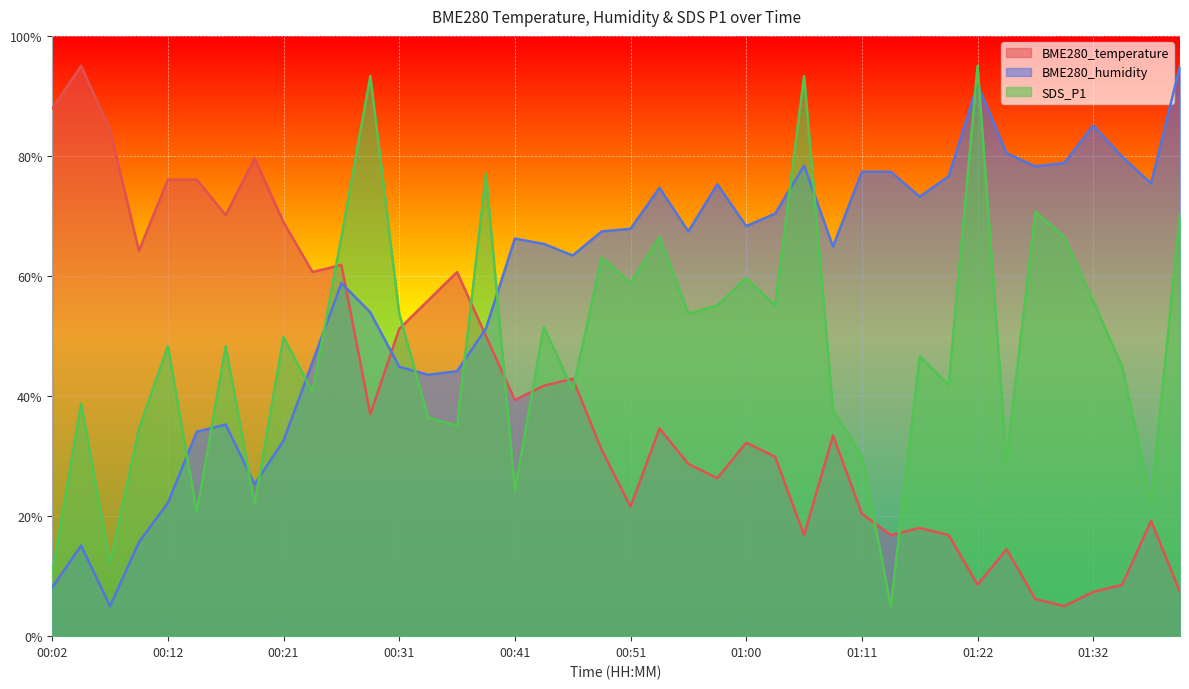

What is the minimum value shown in the chart?

5.0